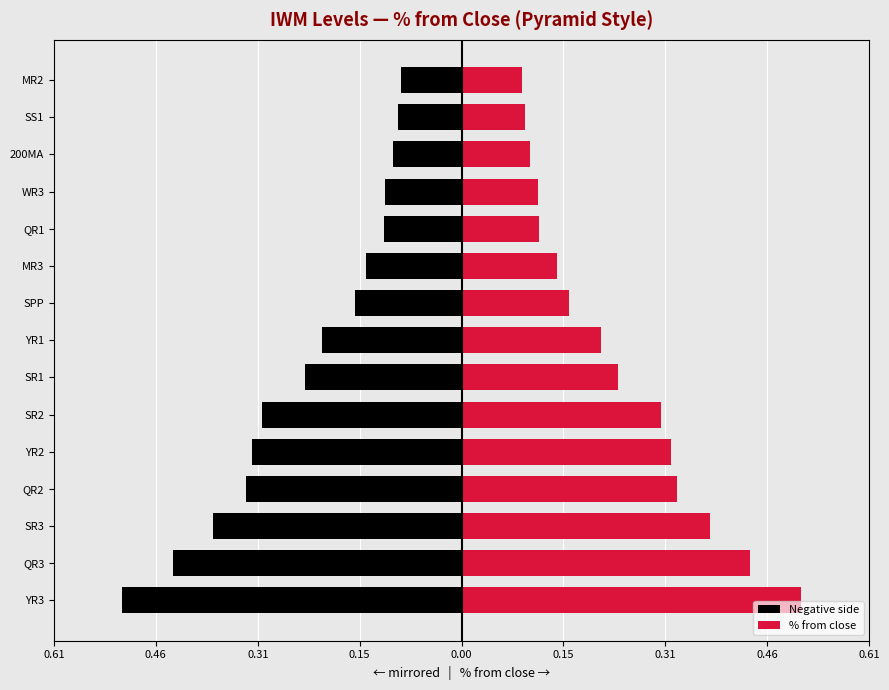

What is the highest value of the % from close series?

0.5